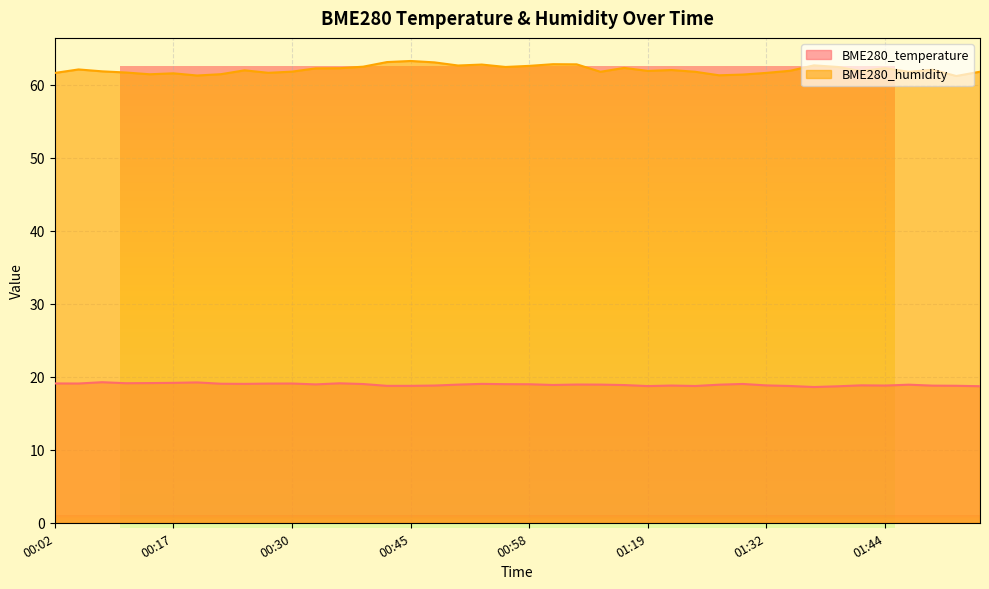

What is the label of the 38th point from the right?

00:07